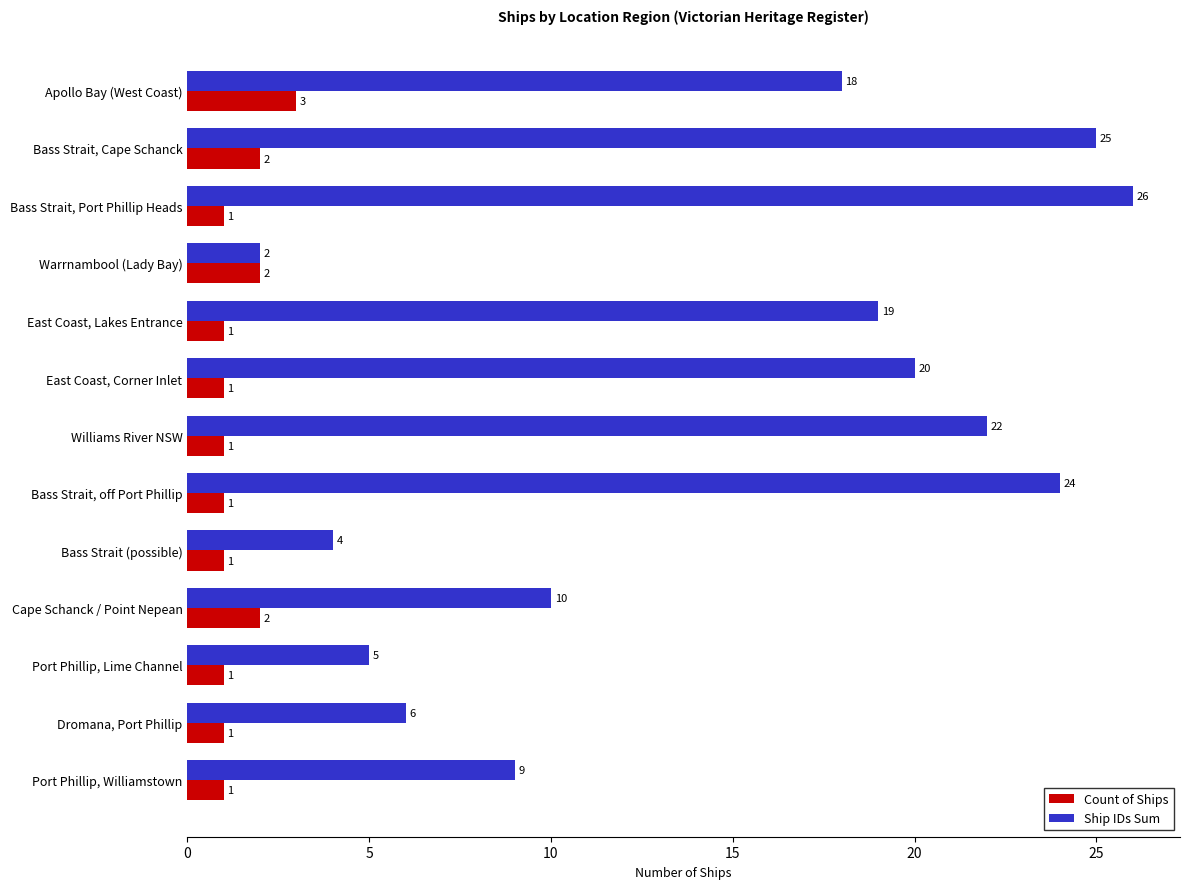

What is the greatest value displayed?

26